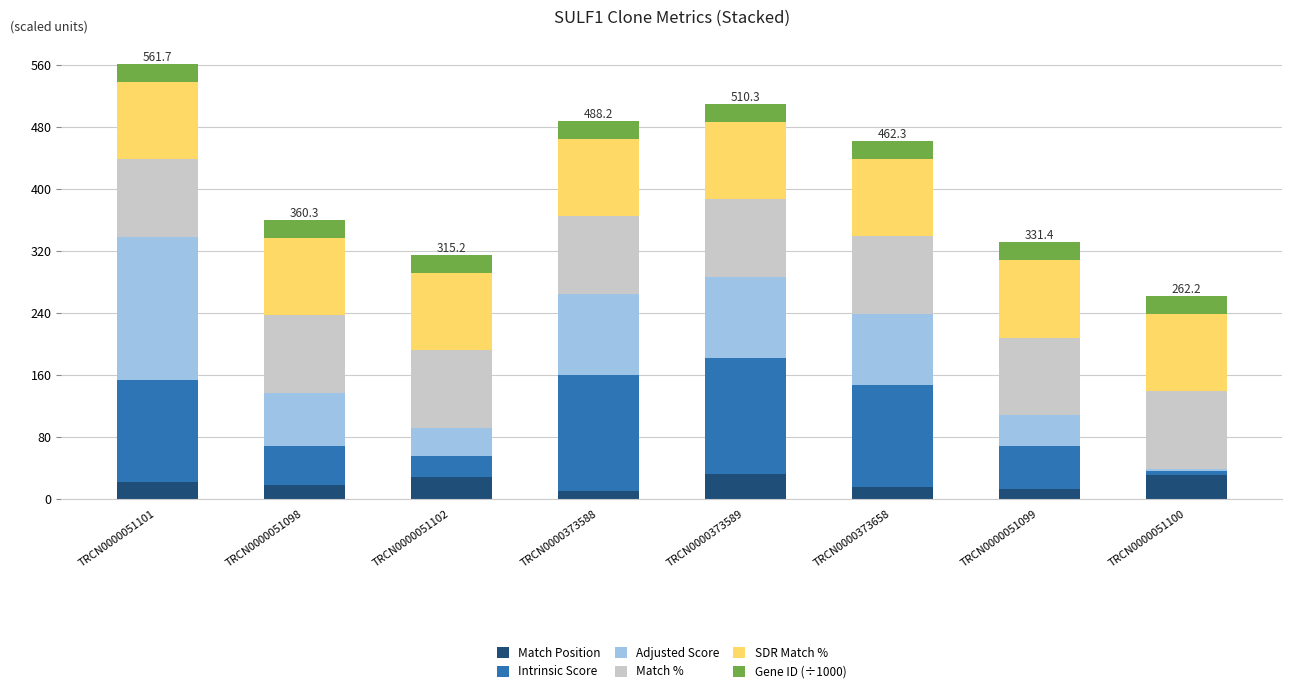

What is the total value across all series at TRCN0000051099?

331.4